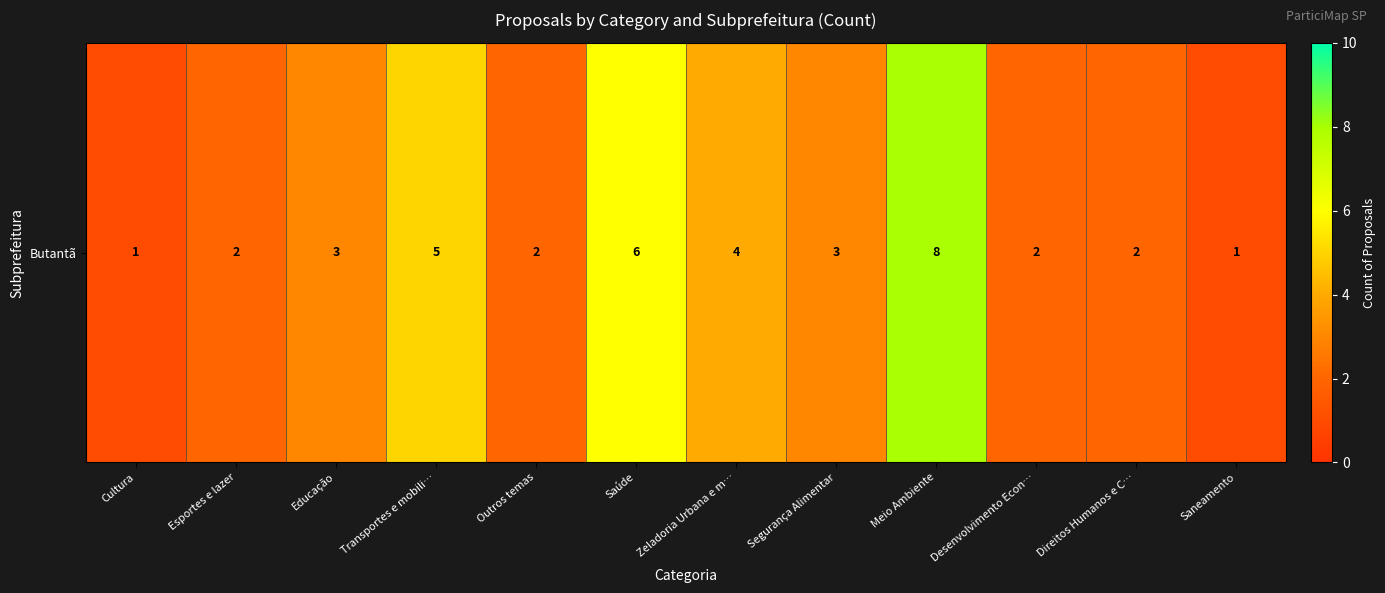

Between Zeladoria Urbana e m… and Outros temas, which is larger?

Zeladoria Urbana e m…